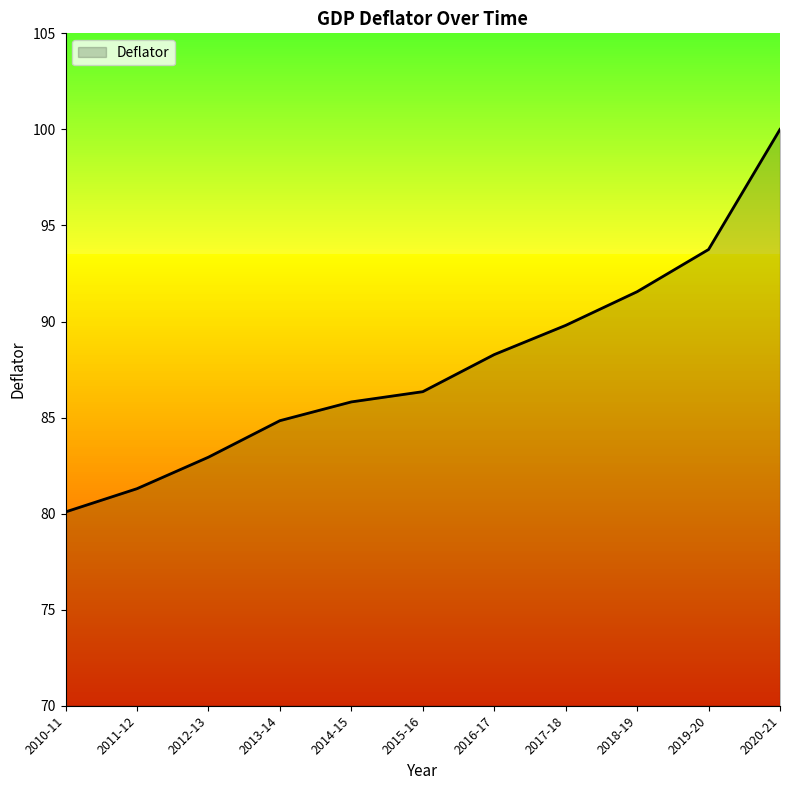

What is the sum of the values at 2010-11 and 2016-17?

168.4